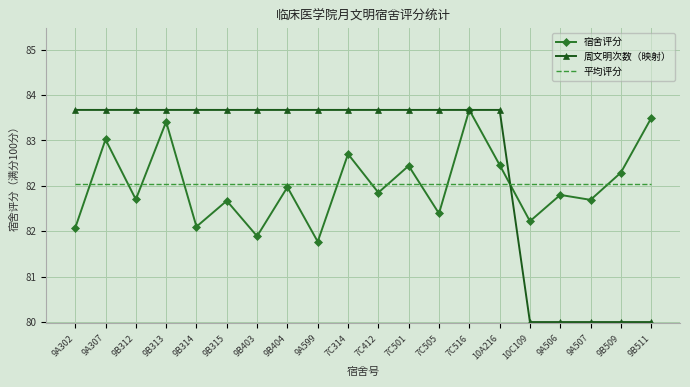

What is the label of the 10th point from the left?

7C314